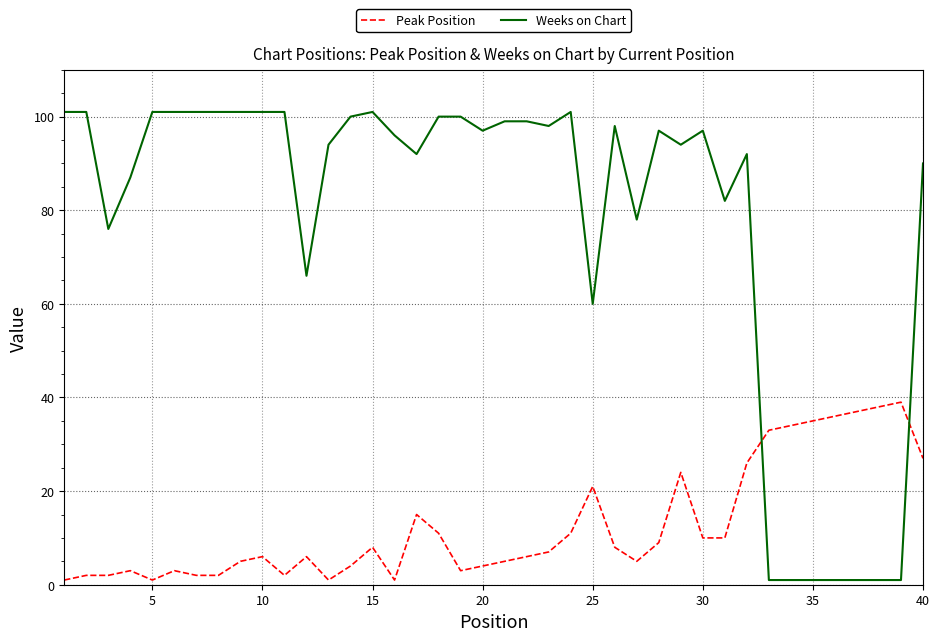

How many intersections are there between Weeks on Chart and Peak Position?

2